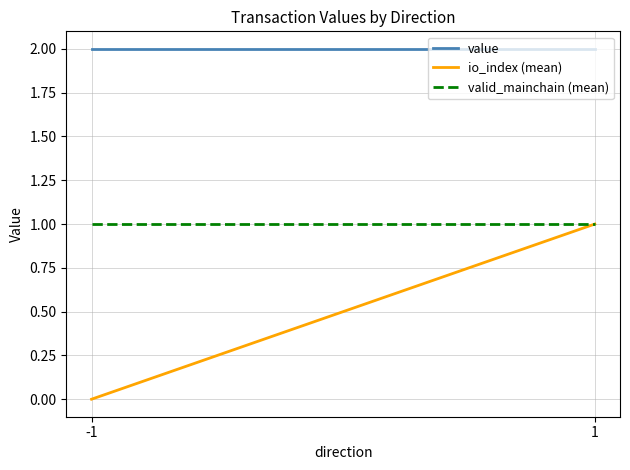

At which category is the sum across all series the highest?

1